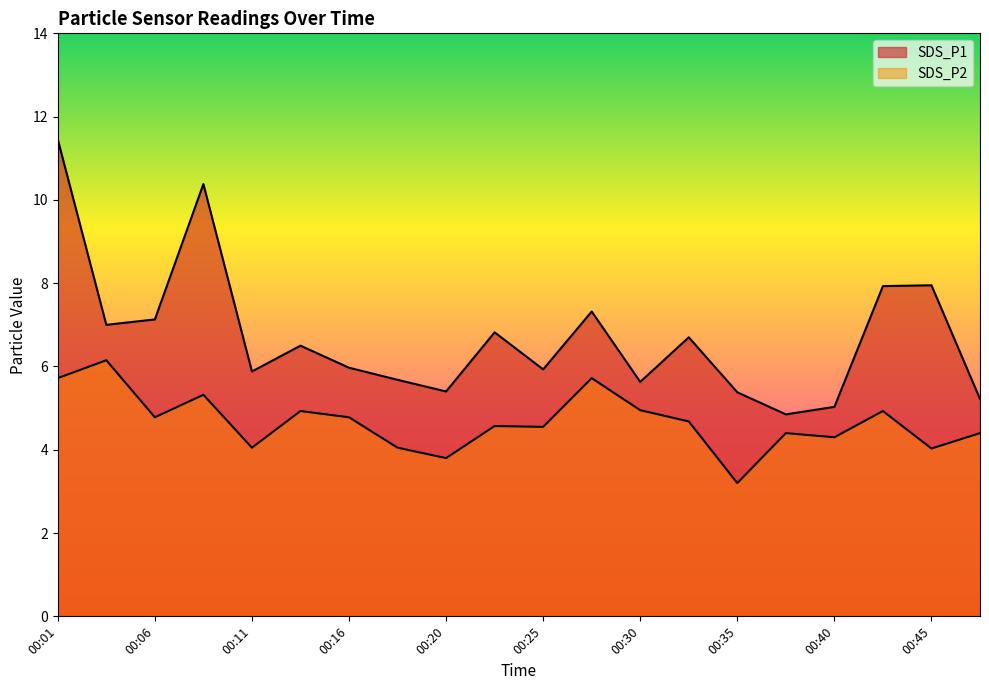

At which category does the chart reach its minimum across all series?

00:35